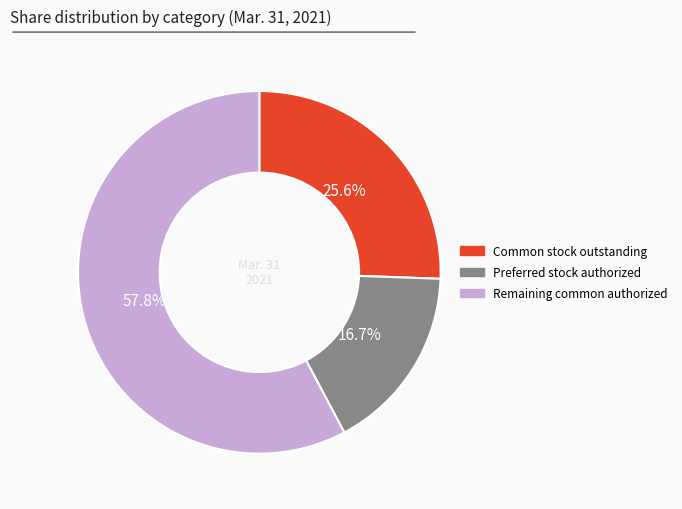

Rank the categories by value from highest to lowest.

Remaining common authorized, Common stock outstanding, Preferred stock authorized